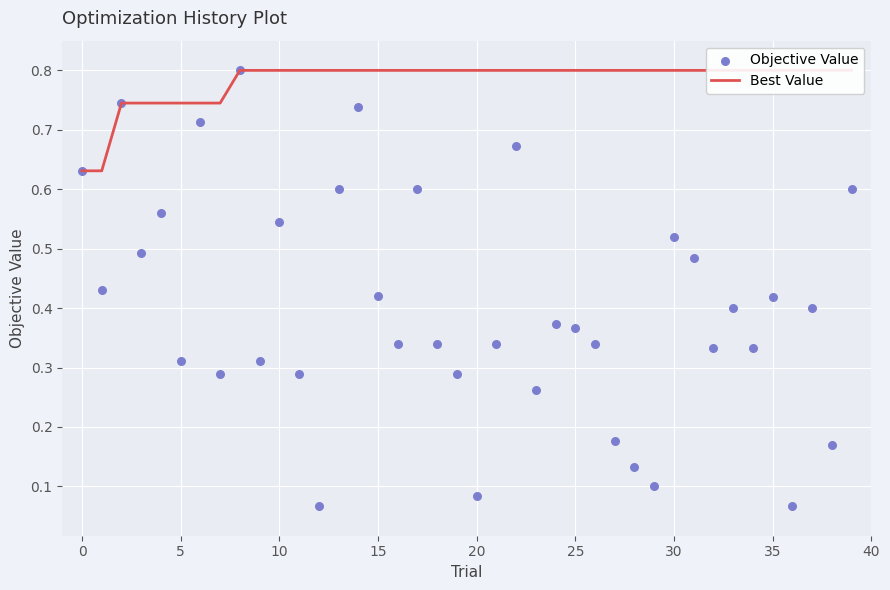

What is the total value across all series at 33?

1.2